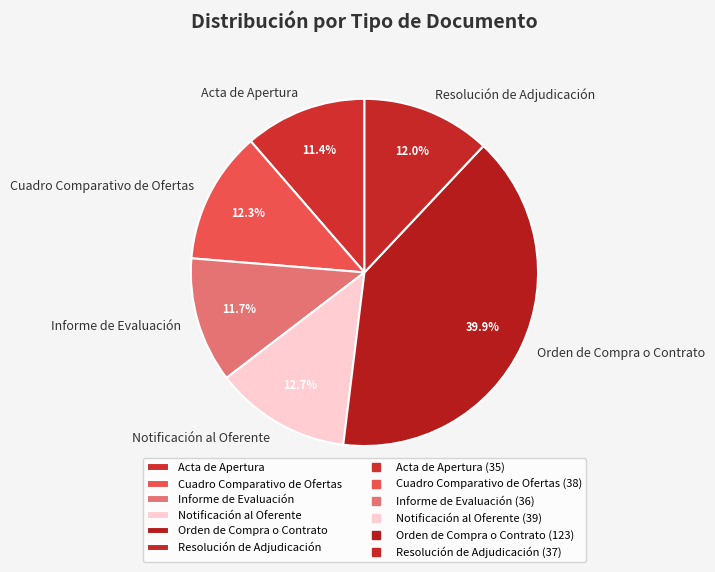

To the nearest percent, what is the average slice percentage?

17%